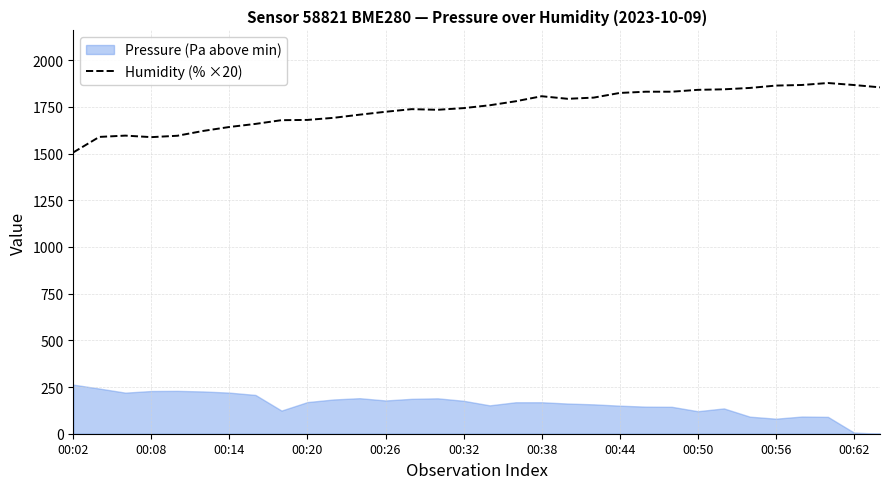

What is the highest value of the Humidity (% ×20) series?

1877.4